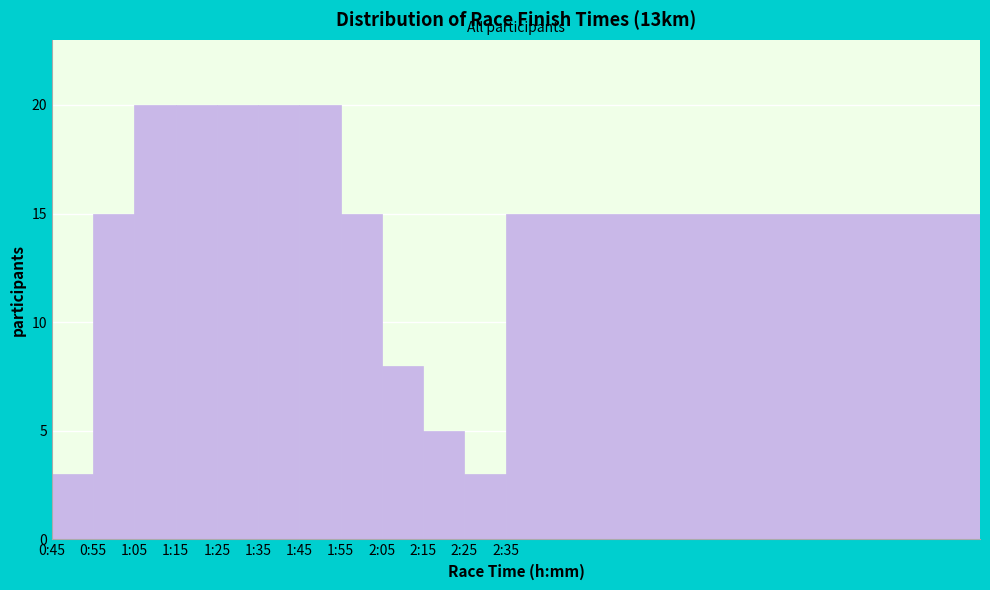

Reading left to right, transcribe all the data shown in this chart.

3	15	20	20	20	20	20	15	8	5	3	15